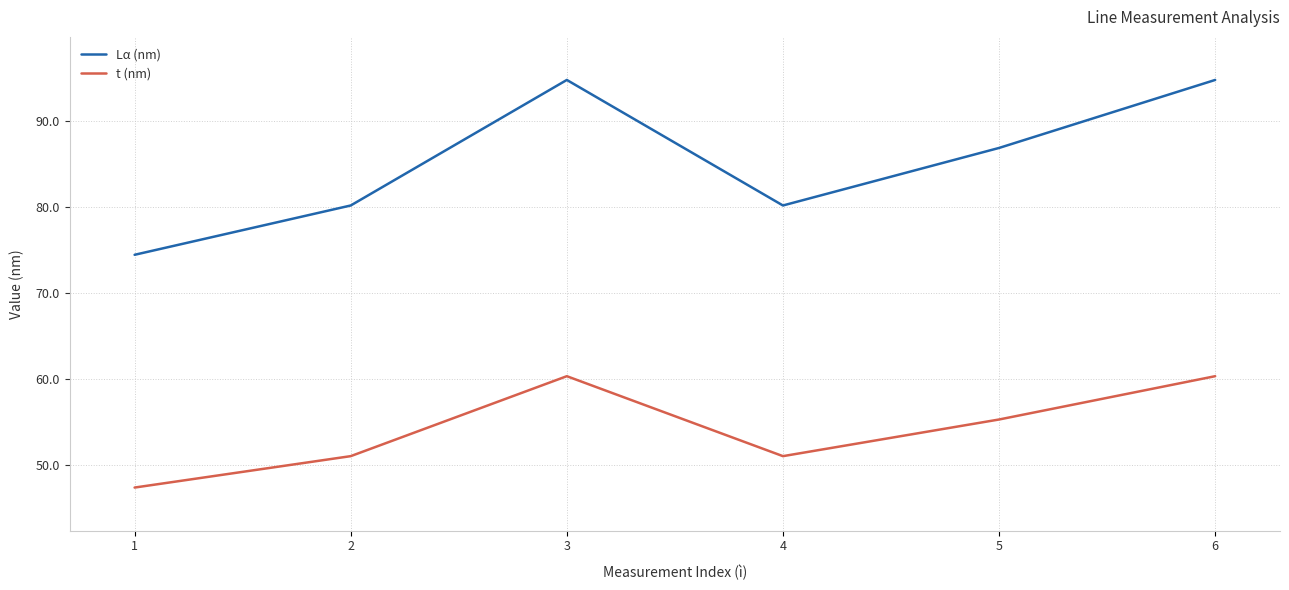

Between 1 and 5, which series saw the biggest shift?

Lα (nm)